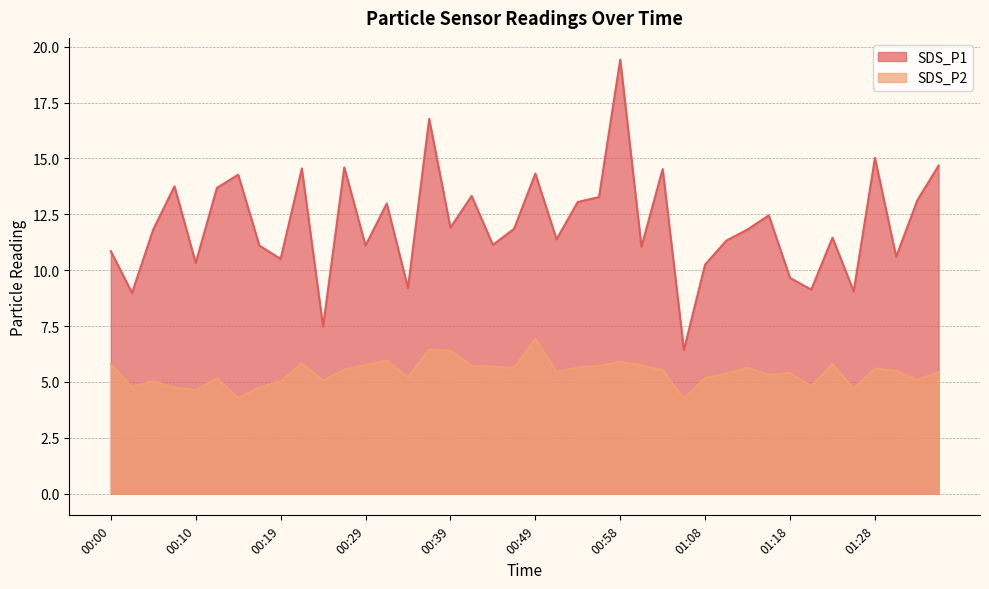

Rank the series by their average value, from highest to lowest.

SDS_P1, SDS_P2